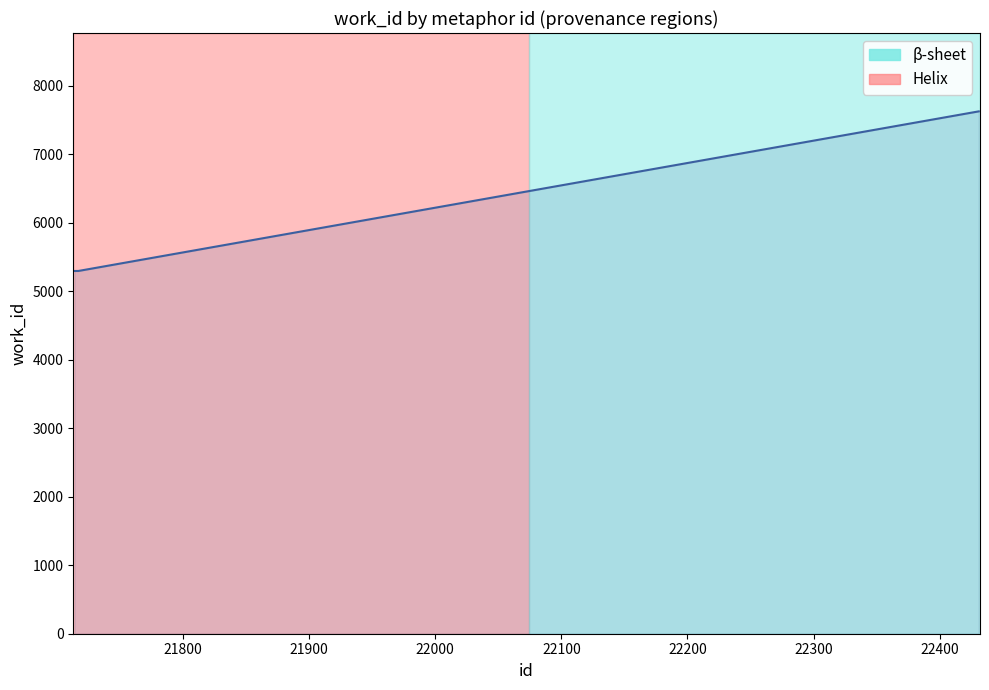

What is the minimum value shown in the chart?

5298